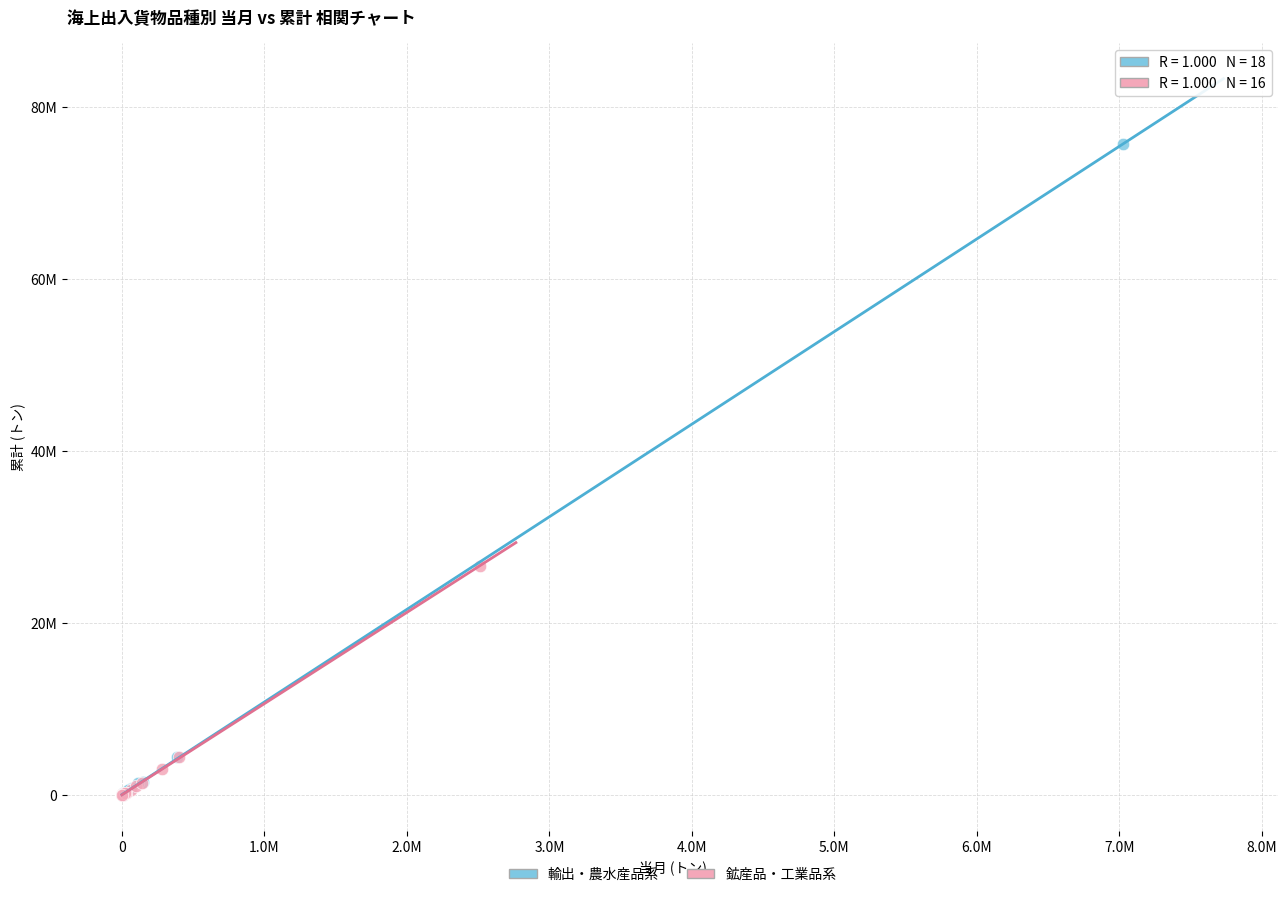

Which series reaches the maximum Y coordinate?

輸出・農水産品系